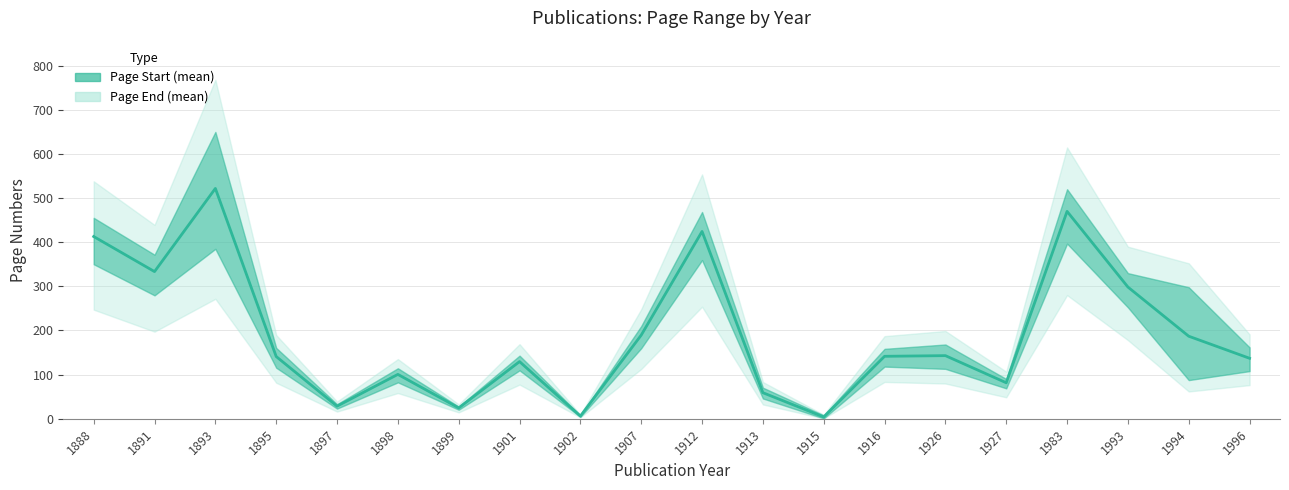

At which category does the data reach its first local valley?

1891